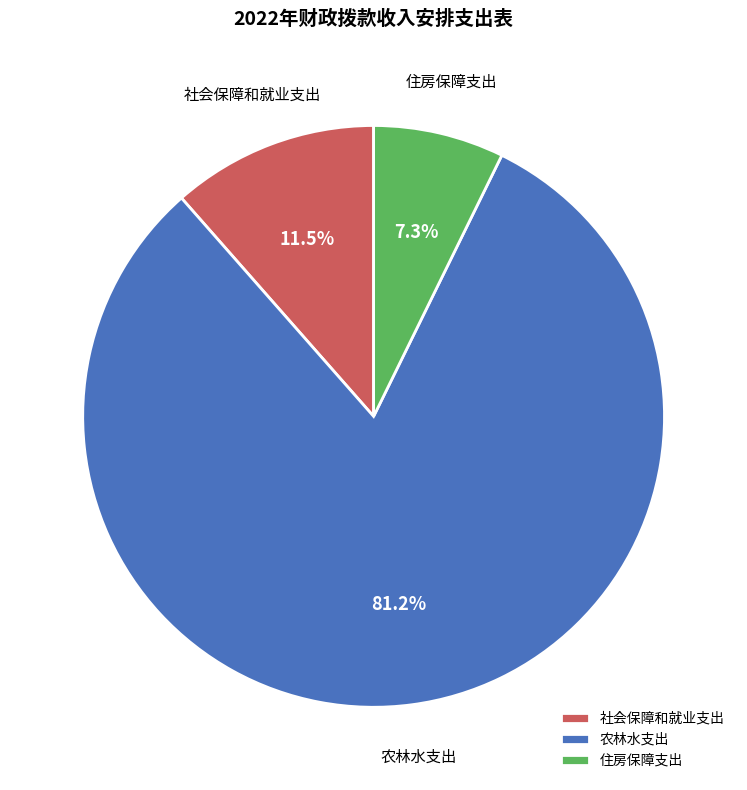

Which category has the smallest portion of the pie?

住房保障支出